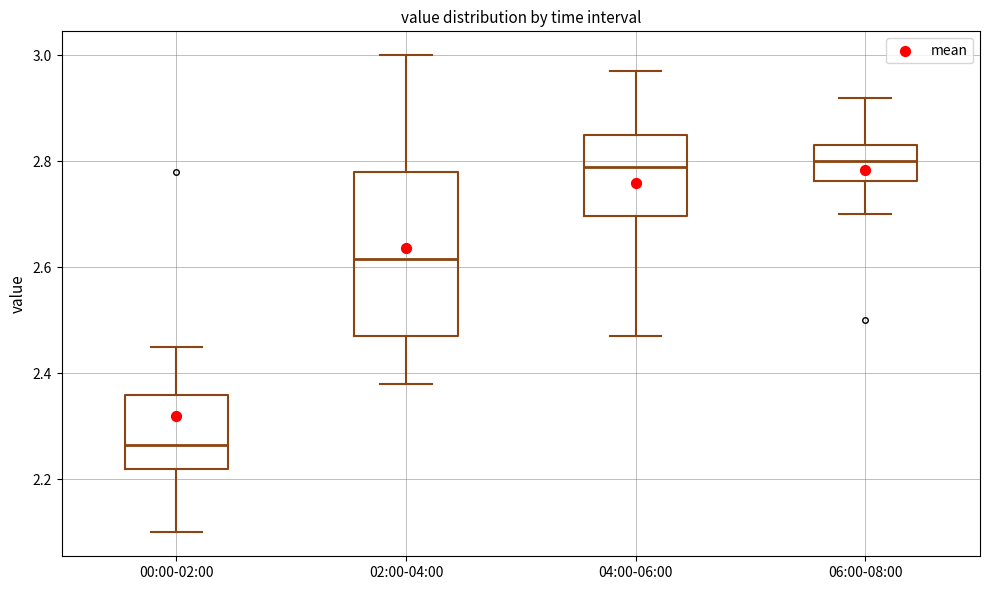

Where does the median line of the box for 02:00-04:00 sit on the y-axis? The values are not printed on the chart, so give them approximately, as read against the axis.

2.62